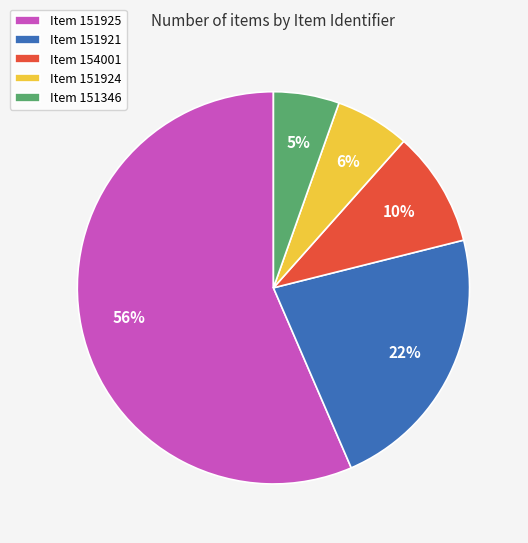

How many slices are in this pie chart?

5